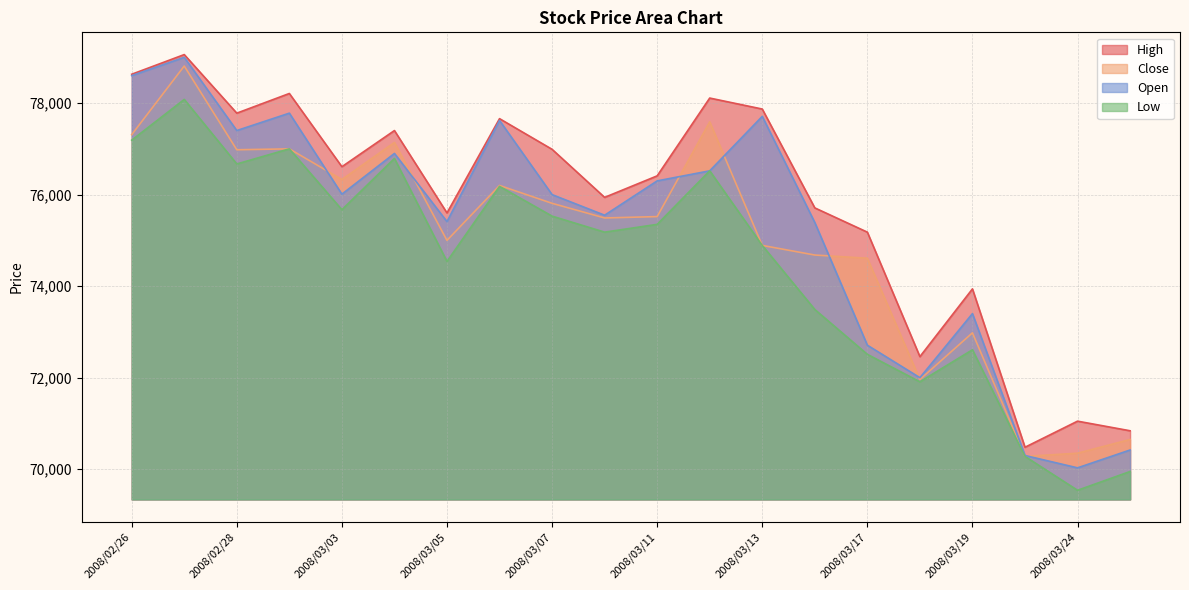

Which series has the largest range (max minus min)?

Open